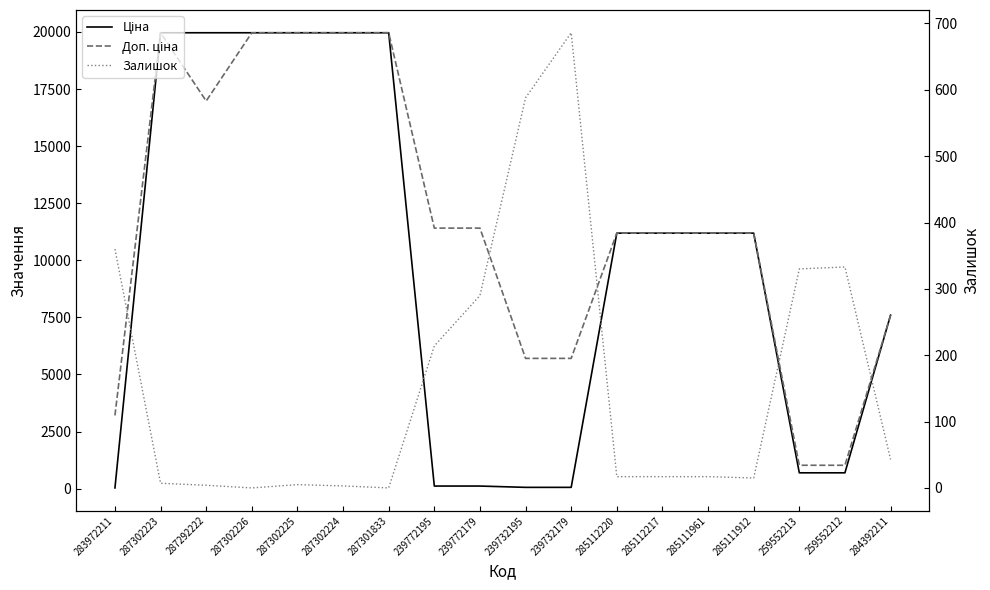

Reading left to right, what are all the values shown in this chart?

Ціна: 283972211=32.0	287302223=19964.2	287292222=19964.2	287302226=19964.2	287302225=19964.2	287302224=19964.2	287301833=19964.2	239772195=114.1	239772179=114.1	239732195=57.0	239732179=57.0	285112220=11188.2	285112217=11188.2	285111961=11188.2	285111912=11188.2	259552213=693.7	259552212=693.7	284392211=7596.5
Доп. ціна: 283972211=3205.0	287302223=19964.2	287292222=16976.3	287302226=19964.2	287302225=19964.2	287302224=19964.2	287301833=19964.2	239772195=11410.0	239772179=11410.0	239732195=5705.0	239732179=5705.0	285112220=11188.2	285112217=11188.2	285111961=11188.2	285111912=11188.2	259552213=1024.6	259552212=1024.6	284392211=7596.5
Залишок: 283972211=360.0	287302223=7.0	287292222=4.0	287302226=0.0	287302225=5.0	287302224=3.0	287301833=0.0	239772195=214.0	239772179=290.0	239732195=588.0	239732179=686.0	285112220=17.0	285112217=17.0	285111961=17.0	285111912=15.0	259552213=330.0	259552212=333.0	284392211=43.0